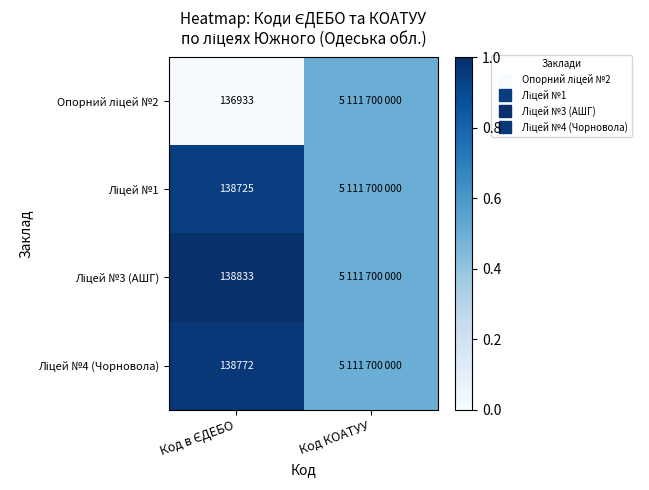

Is the value of Ліцей №4 (Чорновола) at Код КОАТУУ greater than the value of Ліцей №1 at Код КОАТУУ?

No